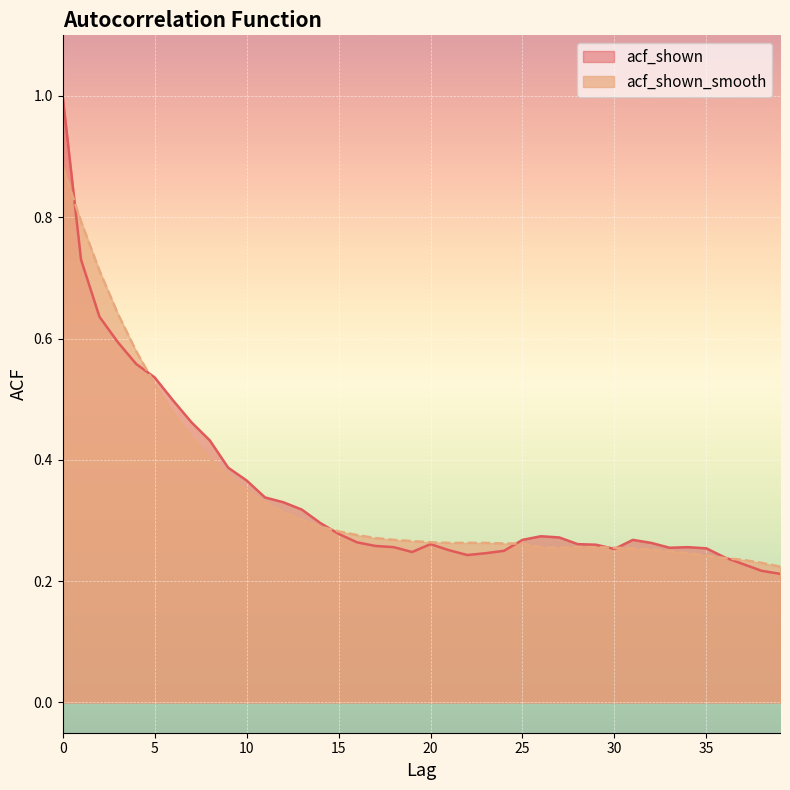

How many intersections are there between acf_shown and acf_shown_smooth?

7